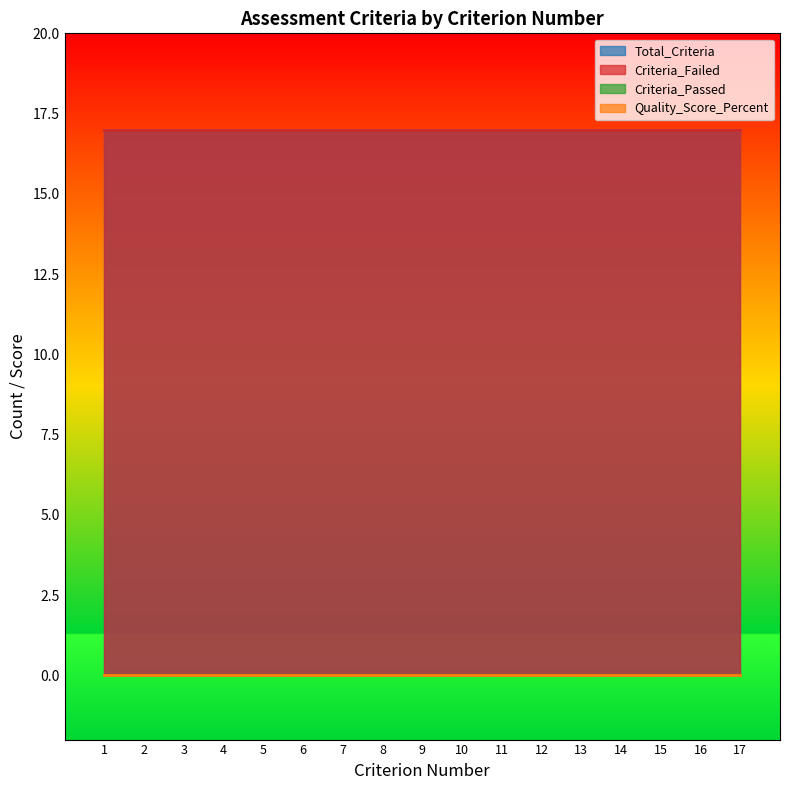

What is the spread (max minus min) of values at 5?

17